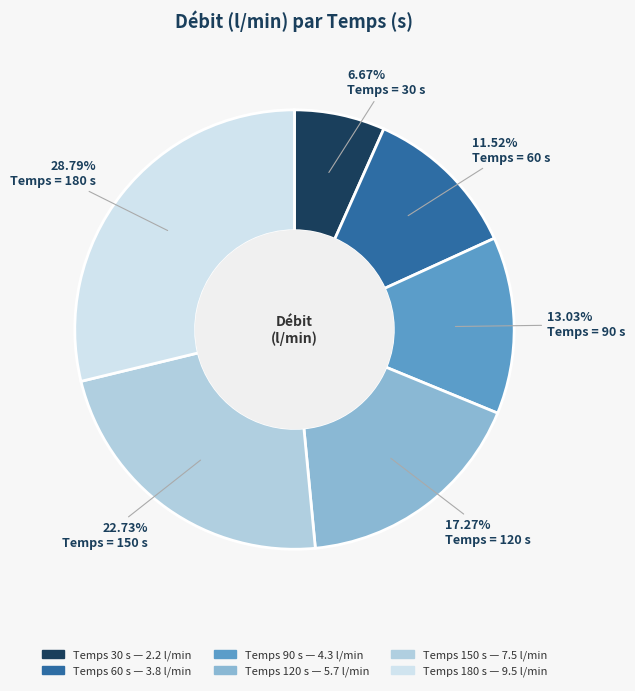

Is there any slice that represents more than half of the pie?

No